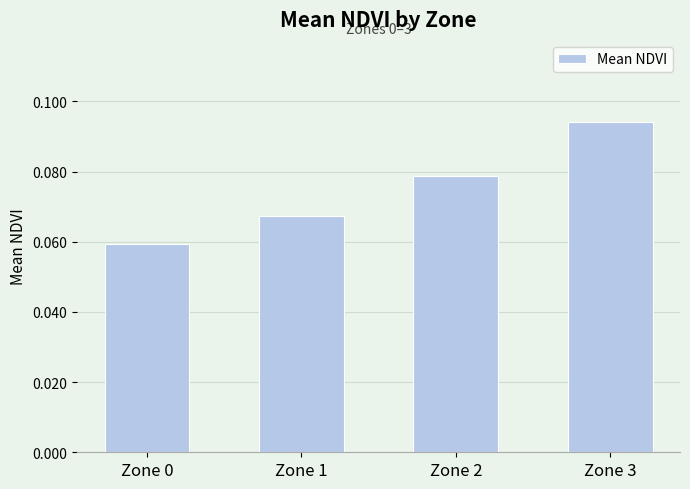

Rank the categories by value from highest to lowest.

Zone 3, Zone 2, Zone 1, Zone 0